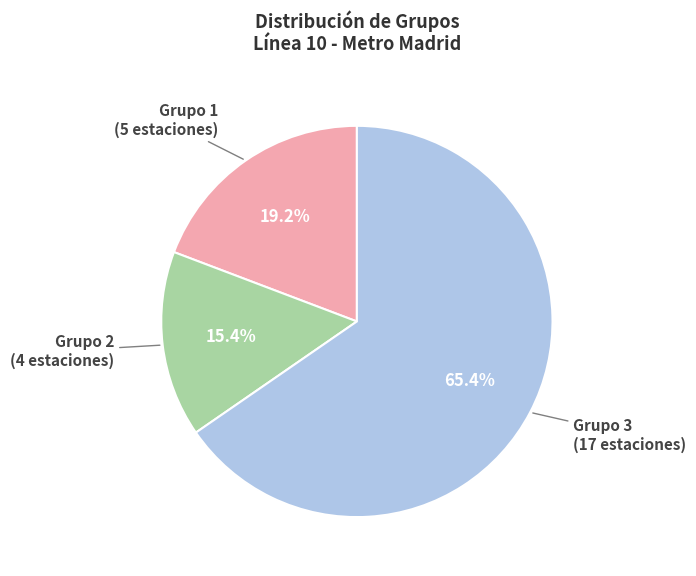

What is the smallest slice in the pie chart?

Grupo 2